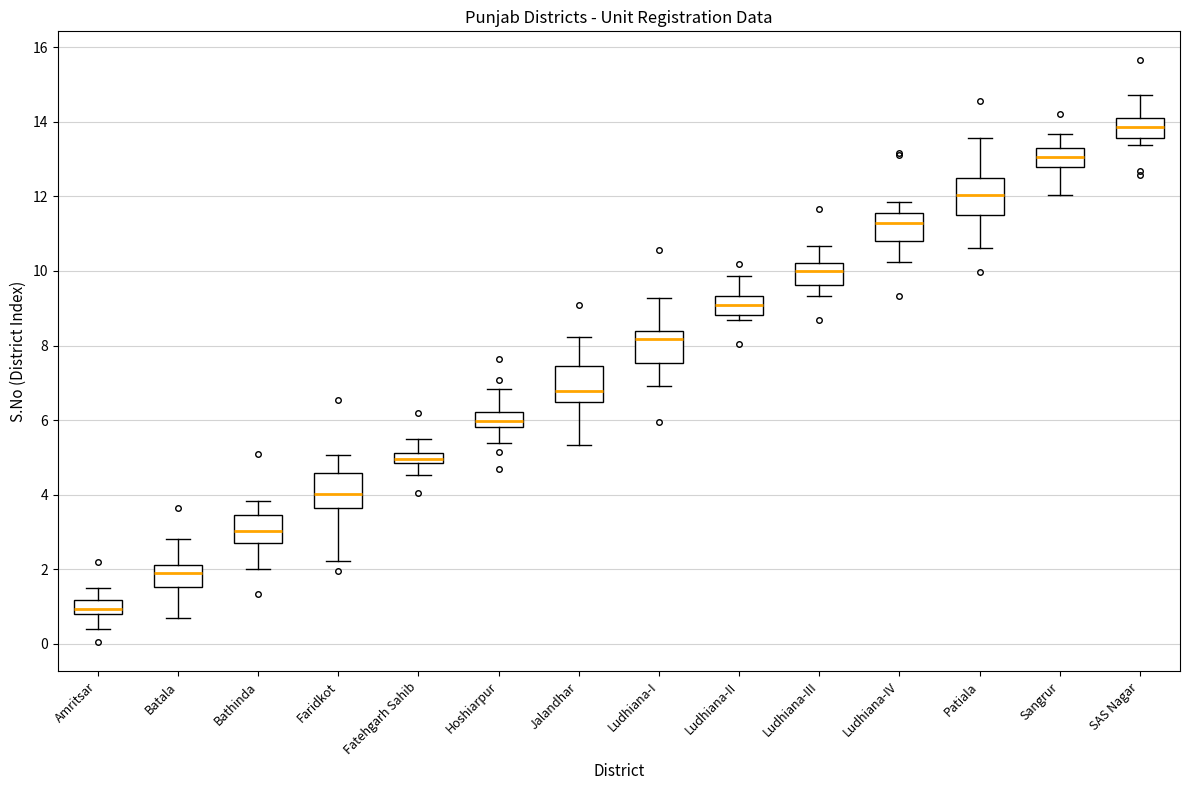

Which box has the highest median line?

SAS Nagar